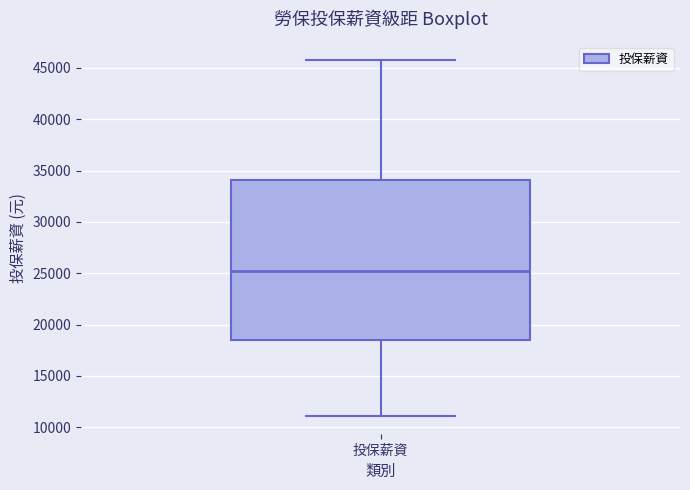

Where is the lower edge of the box for 投保薪資 on the y-axis? The values are not printed on the chart, so give them approximately, as read against the axis.

18500